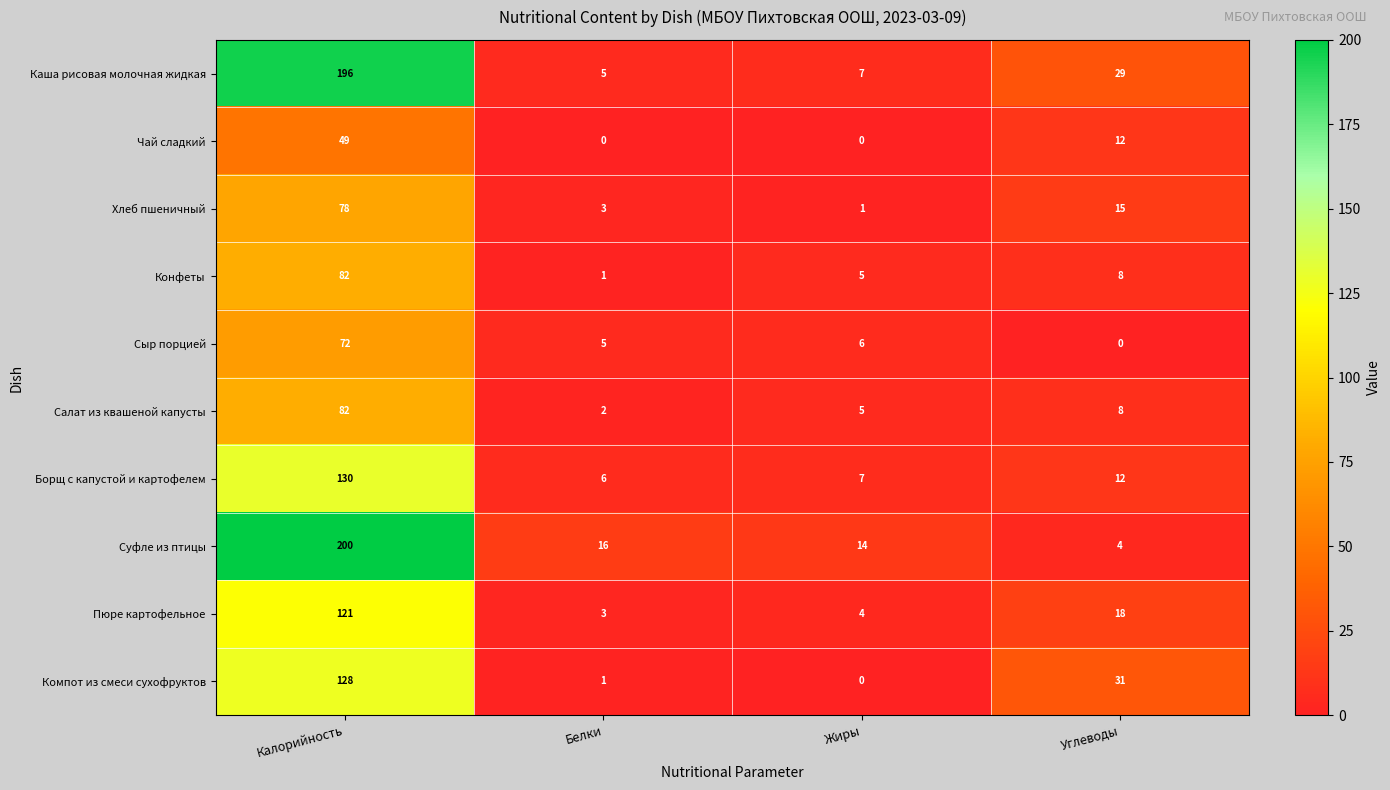

What is the sum of all Чай сладкий values?

61